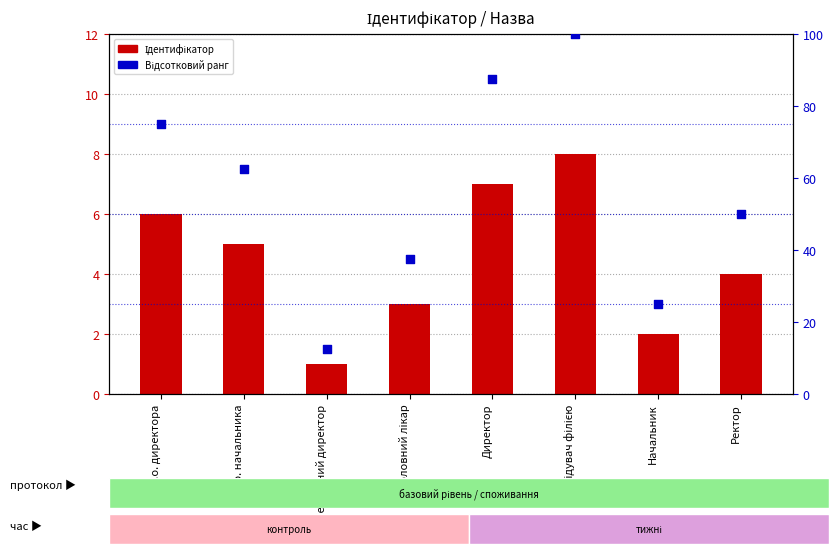

At how many categories does at least one series exceed 17?

7